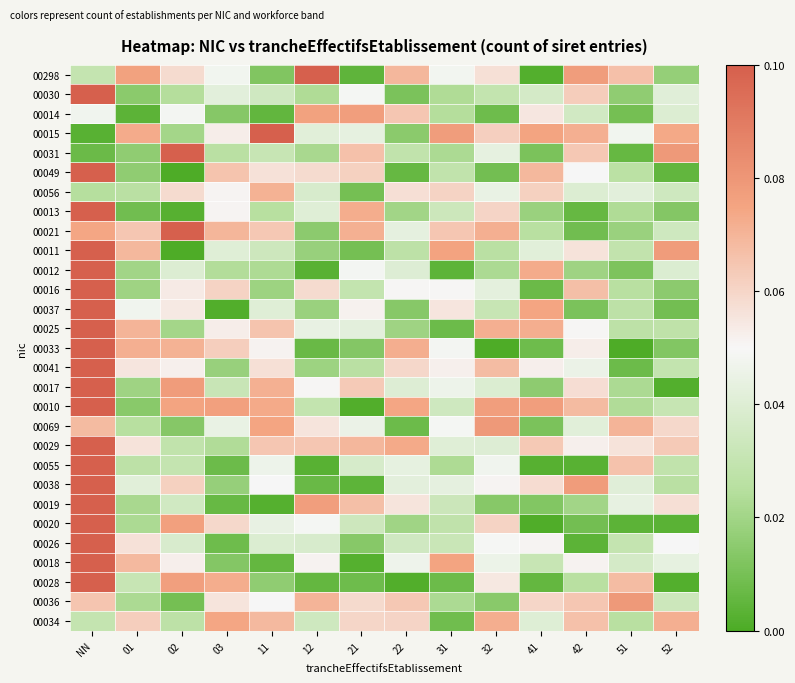

At which category is the sum across all series the highest?

NN